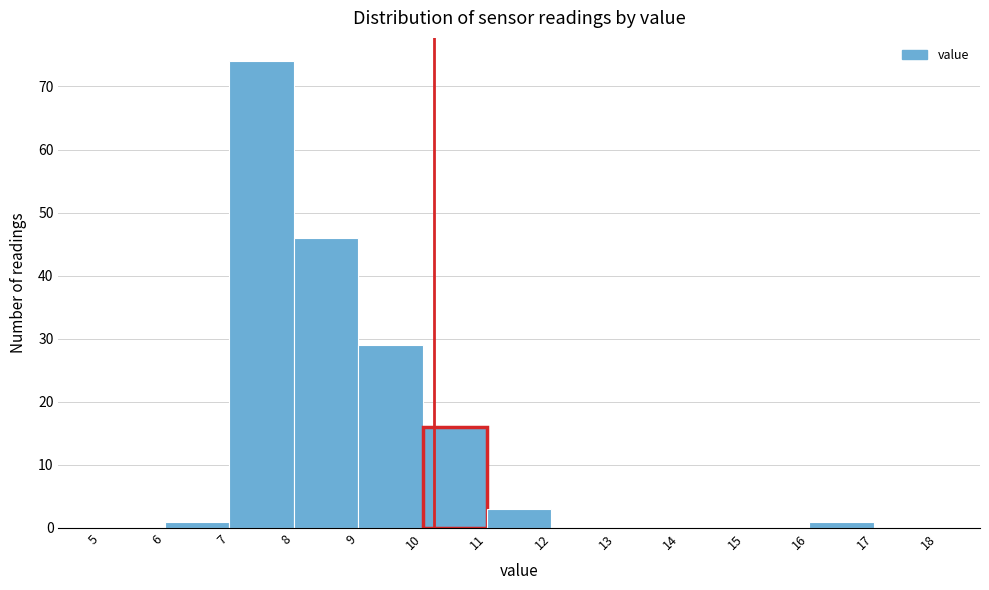

Reading left to right, list every bar in this chart as the range it spans on the x-axis followed by its height. The values are not printed on the chart, so give them approximately, as read against the axis.

5 to 6: 0
6 to 7: 1
7 to 8: 74
8 to 9: 46
9 to 10: 29
10 to 11: 16
11 to 12: 3
12 to 13: 0
13 to 14: 0
14 to 15: 0
15 to 16: 0
16 to 17: 1
17 to 18: 0